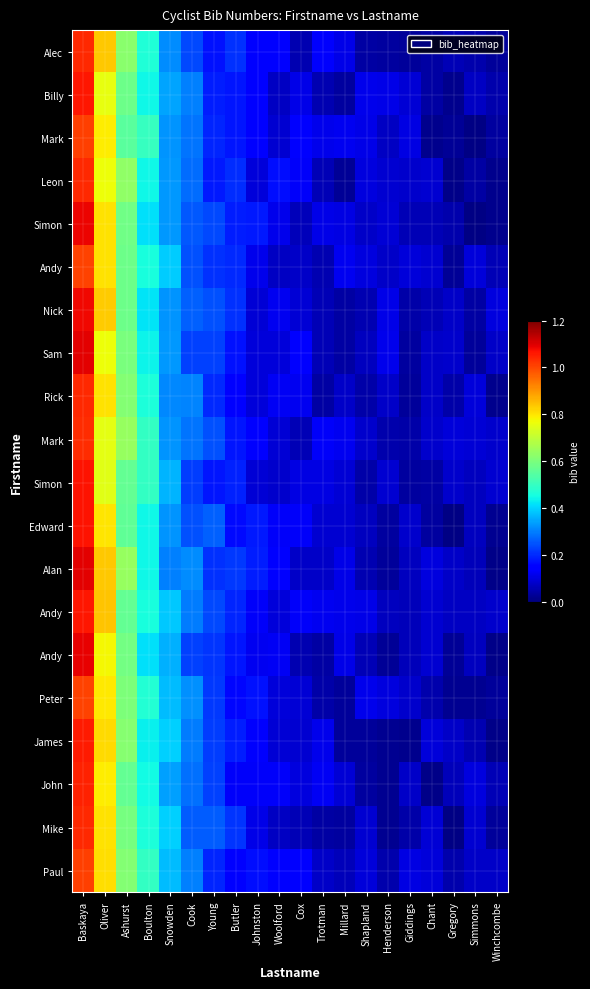

How many series are shown in this chart?

20